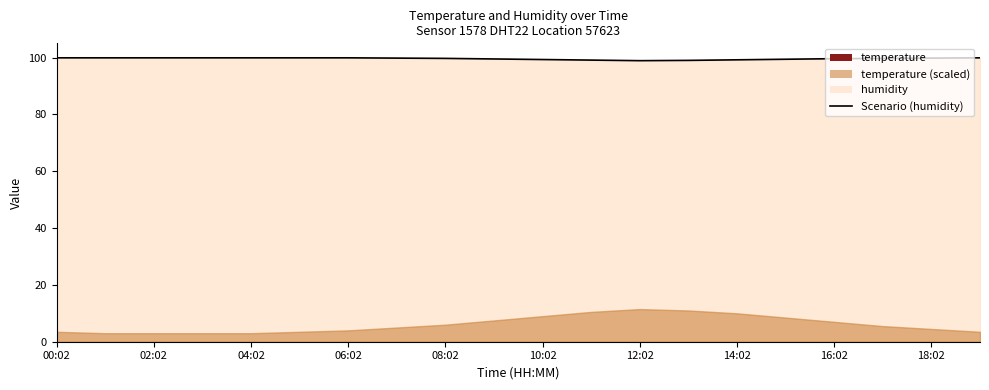

Reading left to right, what are all the values shown in this chart?

99.9	99.9	99.9	99.9	99.9	99.9	99.9	99.8	99.7	99.5	99.3	99.1	98.9	99.0	99.2	99.4	99.6	99.7	99.8	99.9